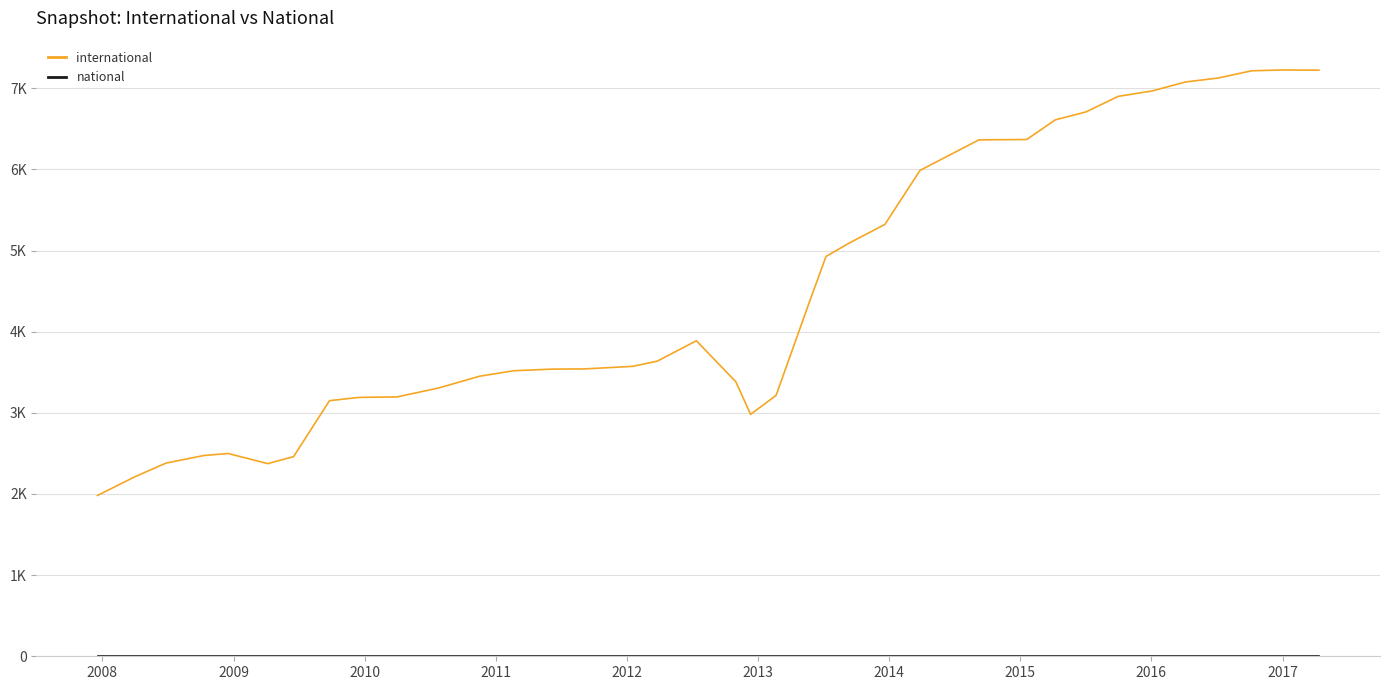

Does the chart display data point markers on the line(s)?

No